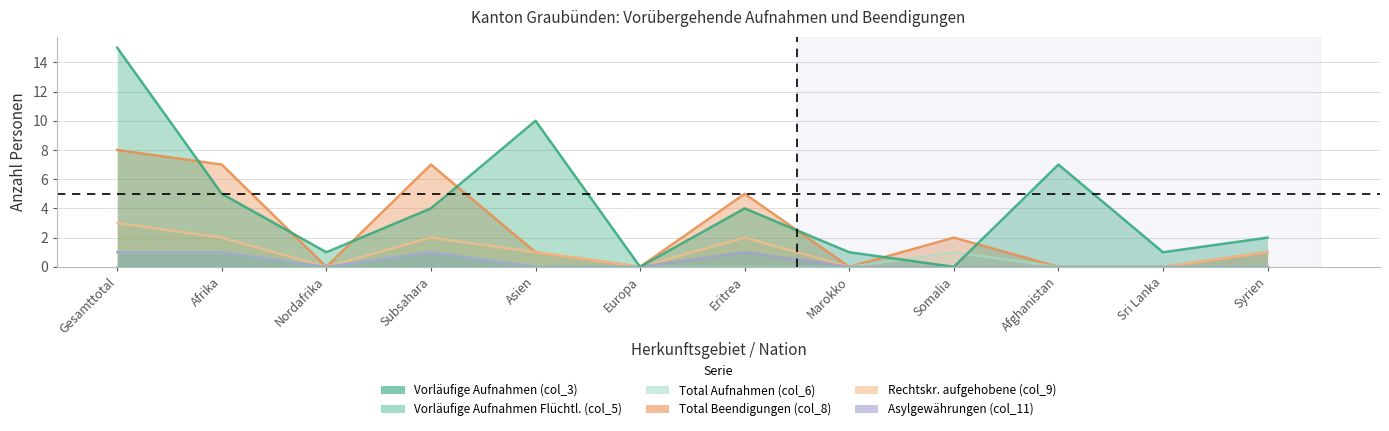

What is the sum of the Vorläufige Aufnahmen (col_3) values at Europa and Eritrea?

4